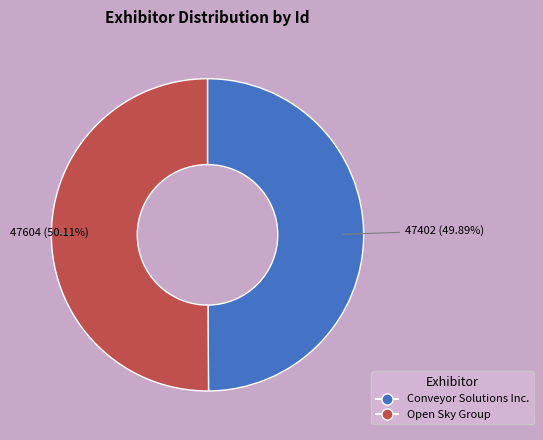

How many slices are in this pie chart?

2